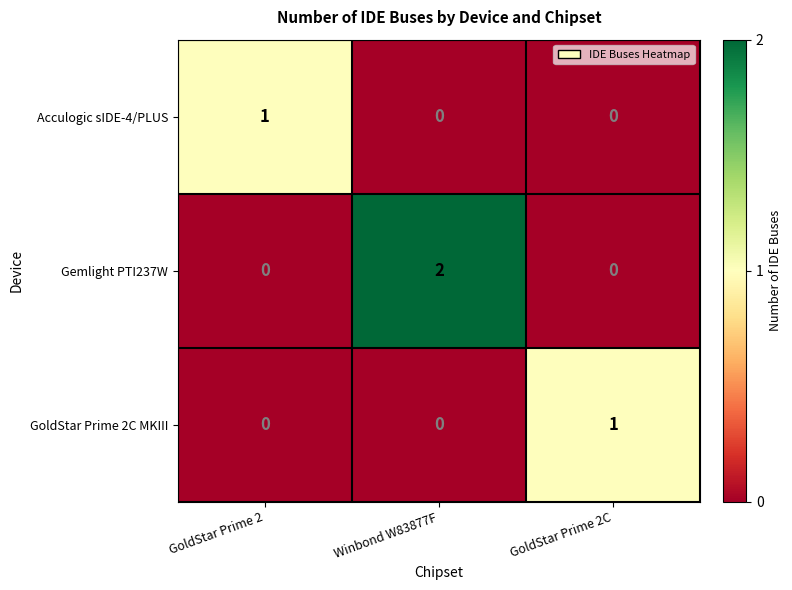

What is the spread (max minus min) of values at Winbond W83877F?

2